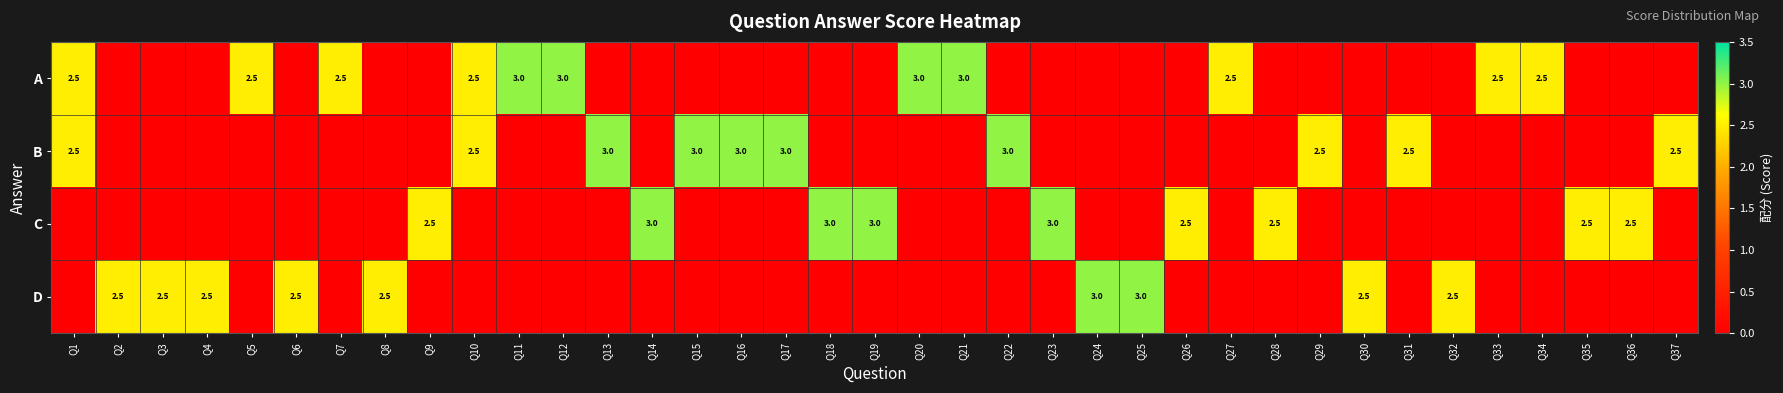

At how many categories does at least one series exceed 1?

37